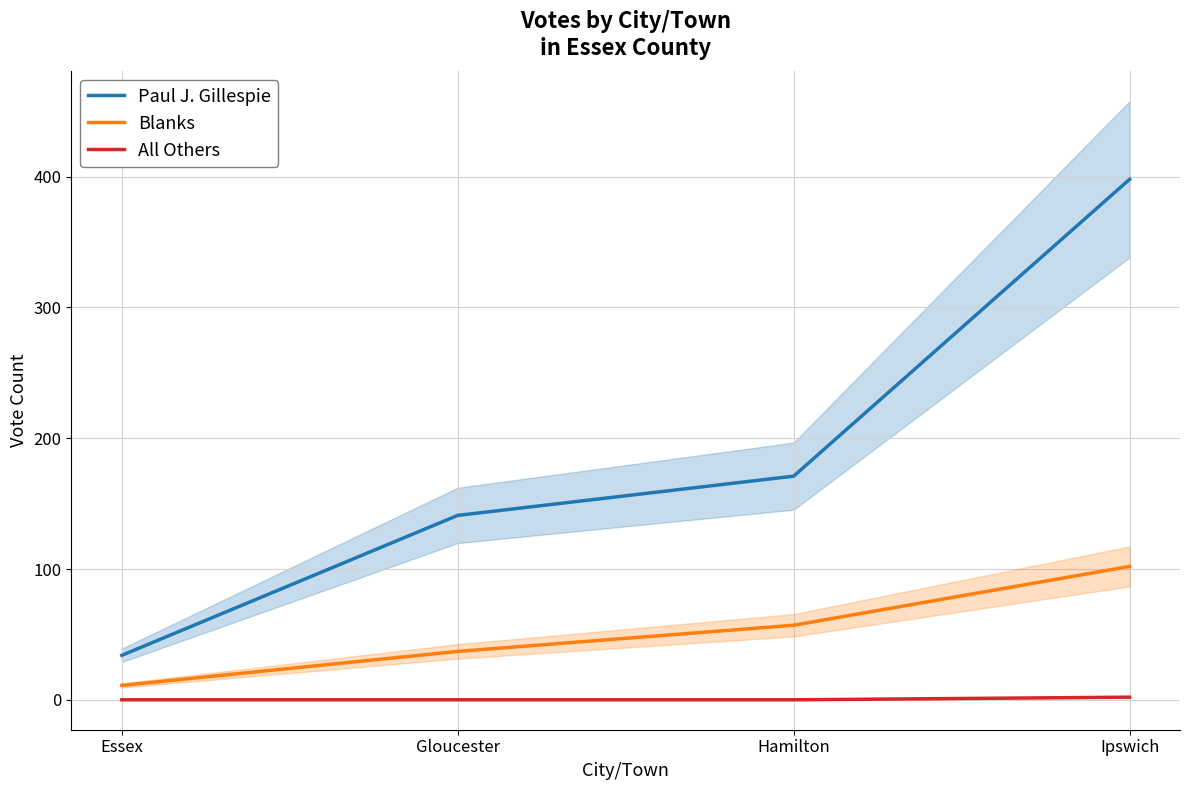

Which series has the largest total across all categories?

Paul J. Gillespie